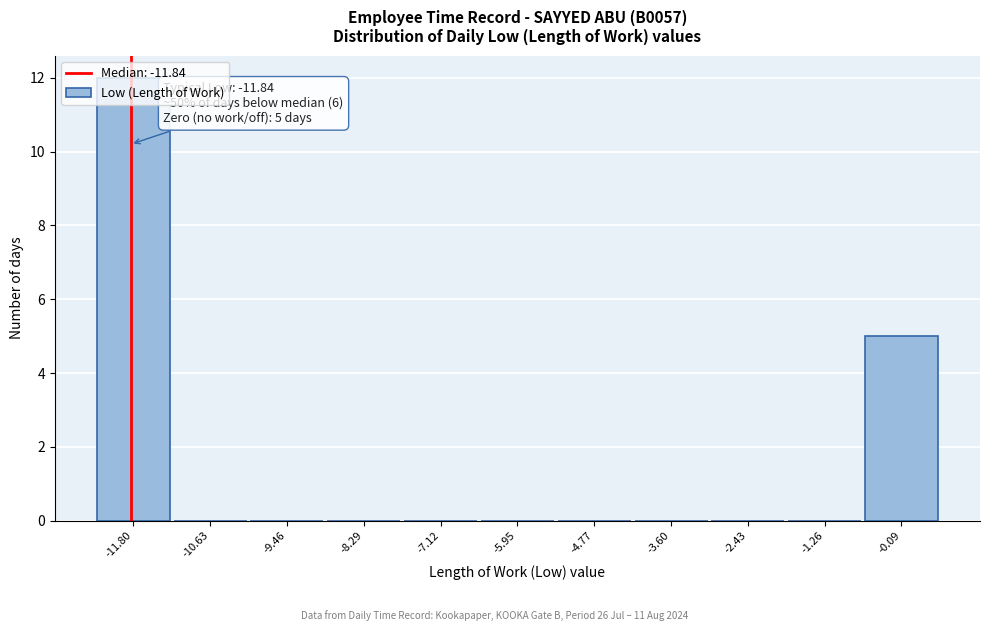

Over which range of the x-axis is the bar tallest?

-12.4 to -11.2